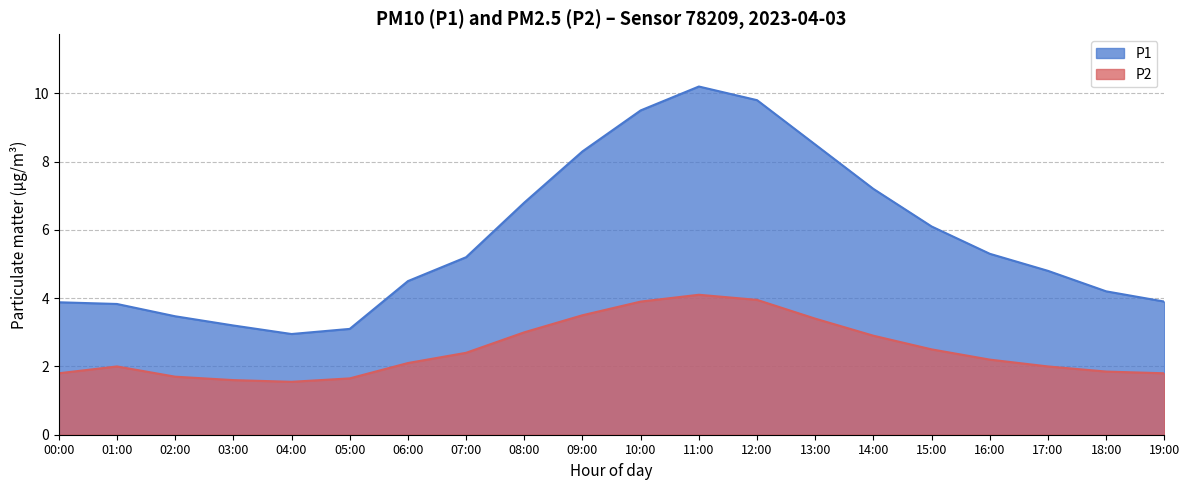

Which series changed the most between 04:00 and 15:00?

P1